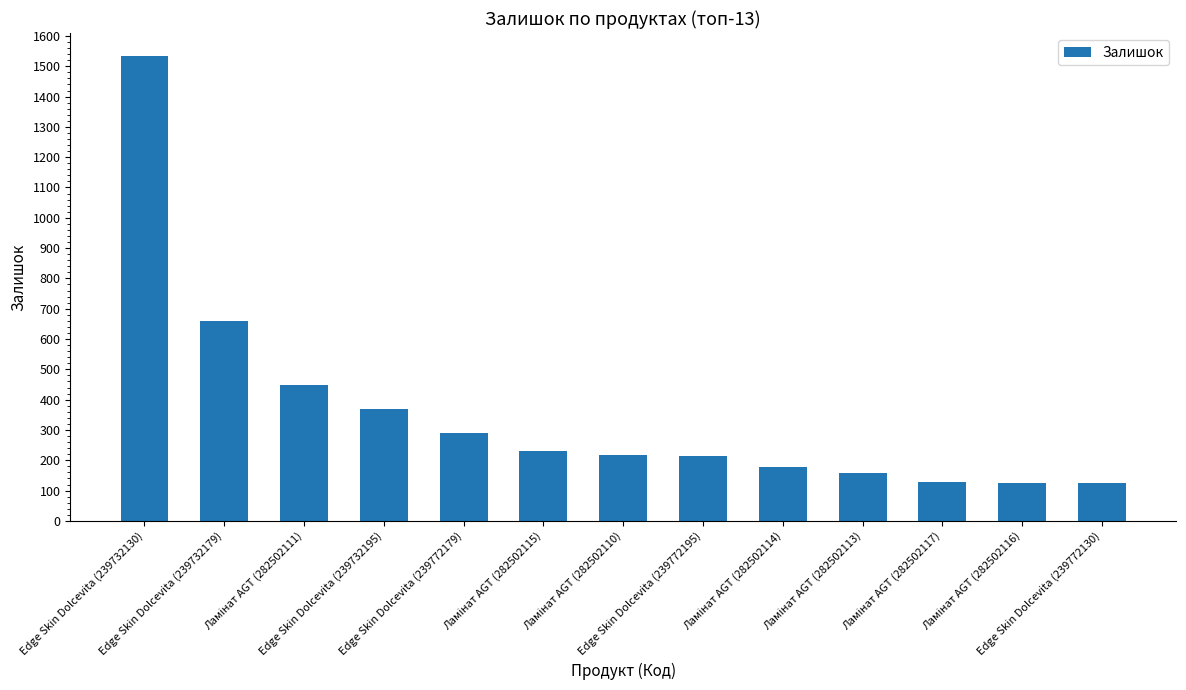

What is the smallest value displayed?

124